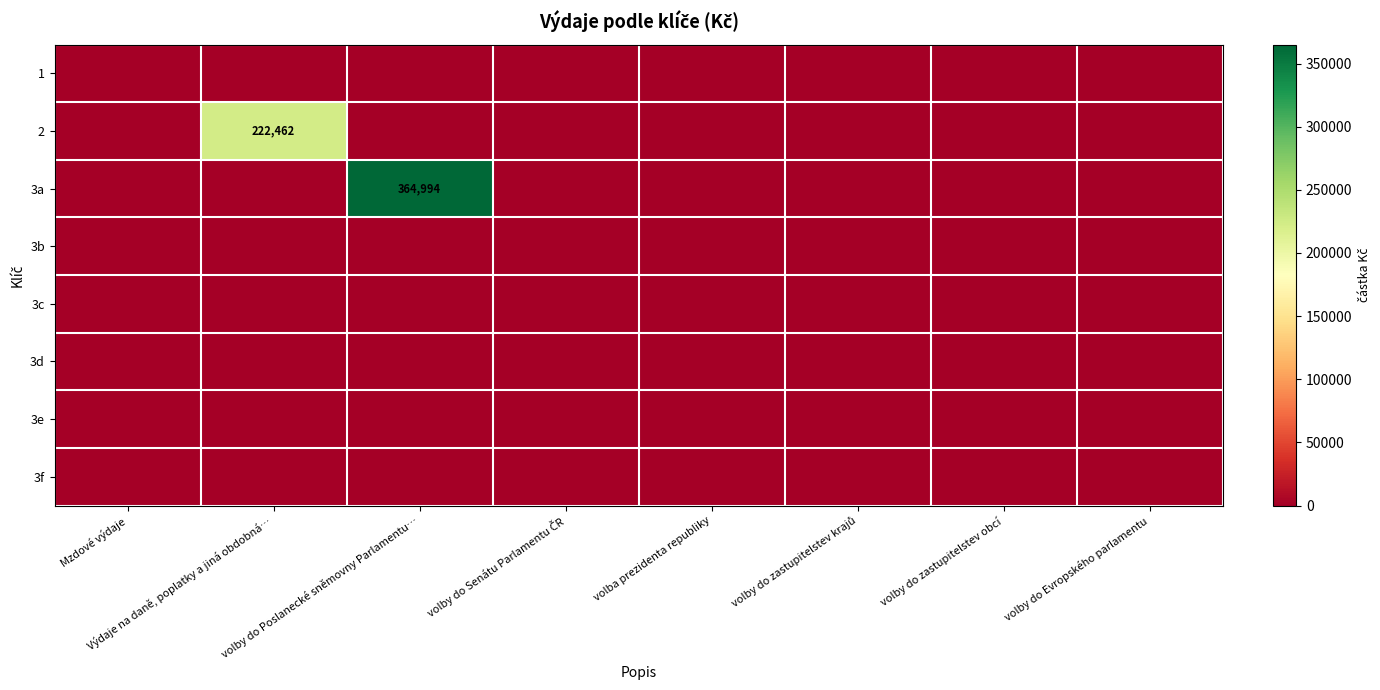

Is it true that 3a equals 154741 at volby do Evropského parlamentu?

False